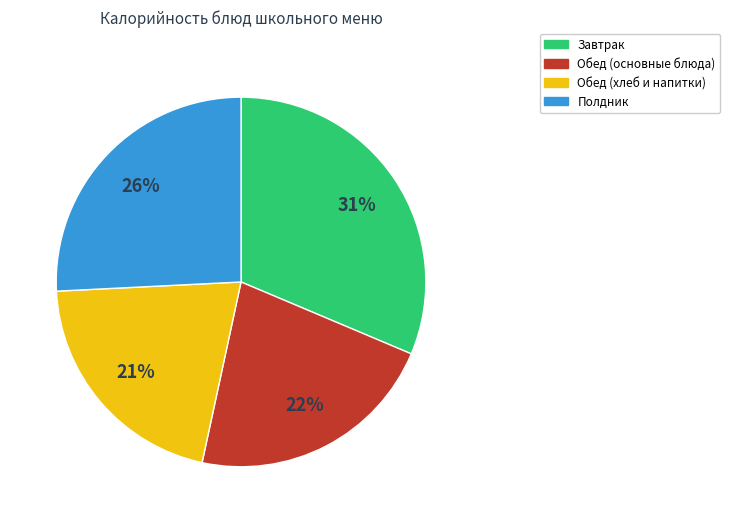

Which category has the biggest portion of the pie?

Завтрак